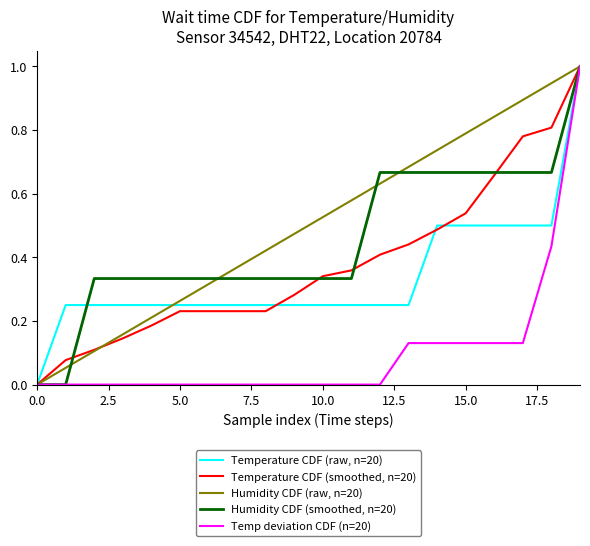

What is the highest value of the Temperature CDF (raw, n=20) series?

1.0